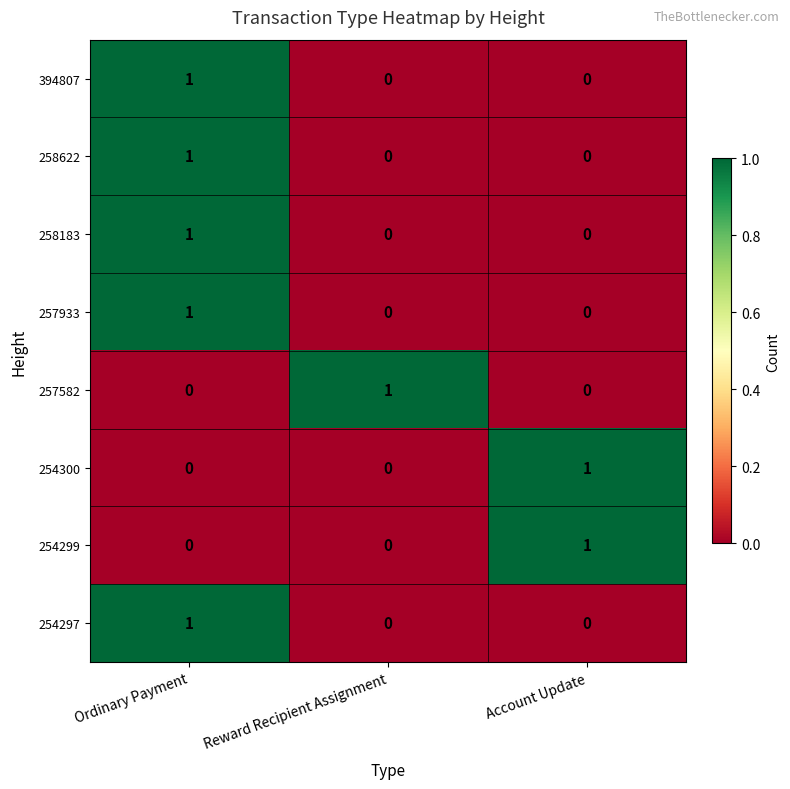

At which category is the sum across all series the highest?

Ordinary Payment